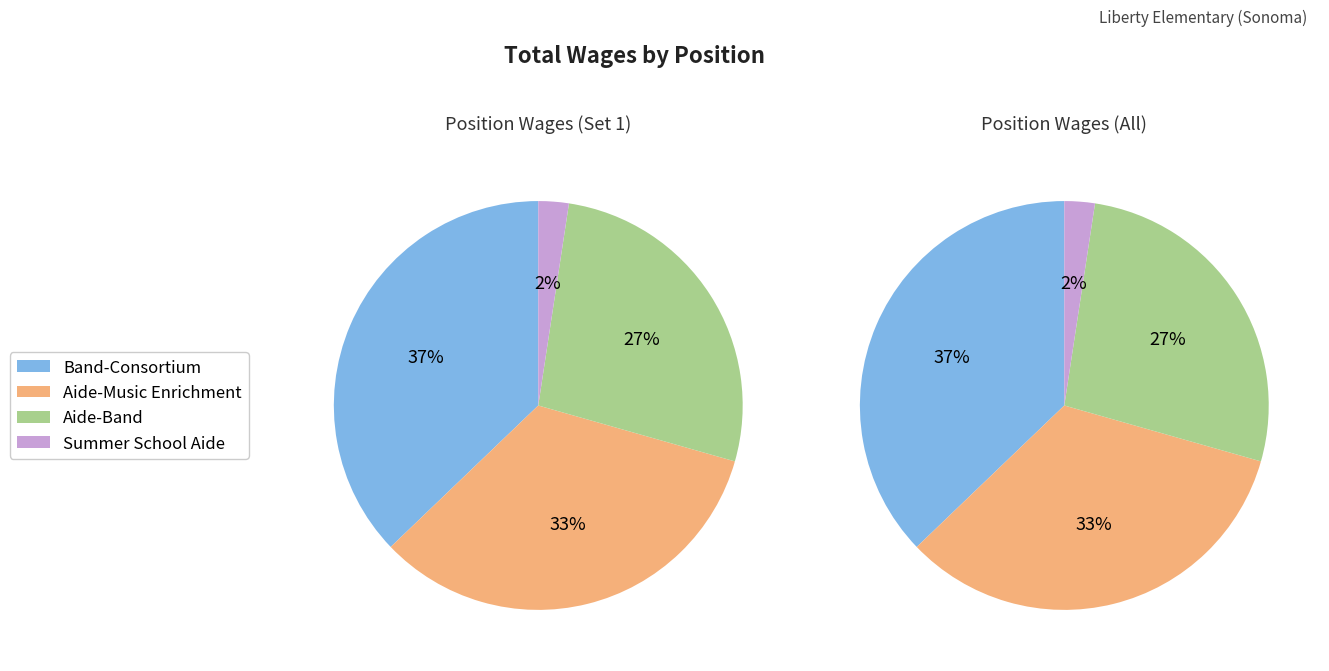

What is the change in value from Band-Consortium to Summer School Aide?

-9234